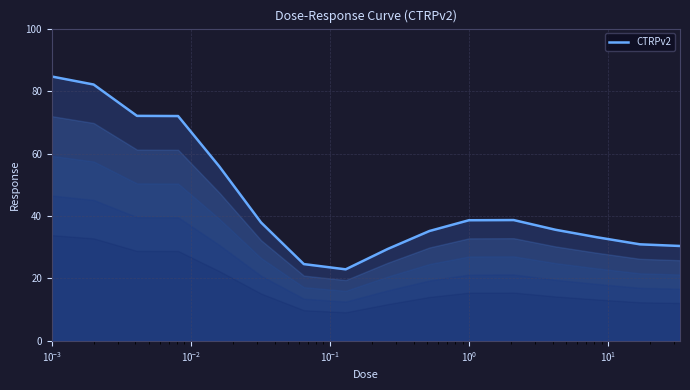

What is the difference between the maximum and second lowest values?

60.1